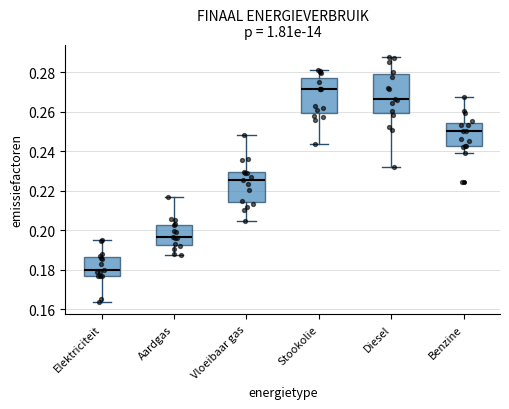

Reading left to right, transcribe this box plot: for each box, give where its median line is, the range the box spans, and where its two whiskers end, as read against the y-axis. The values are not printed on the chart, so give them approximately, as read against the axis.

Elektriciteit: median 0.180, box 0.176 to 0.186, whiskers 0.164 to 0.196
Aardgas: median 0.196, box 0.192 to 0.202, whiskers 0.188 to 0.216
Vloeibaar gas: median 0.226, box 0.214 to 0.230, whiskers 0.204 to 0.248
Stookolie: median 0.272, box 0.260 to 0.278, whiskers 0.244 to 0.282
Diesel: median 0.266, box 0.260 to 0.280, whiskers 0.232 to 0.288
Benzine: median 0.250, box 0.242 to 0.254, whiskers 0.238 to 0.268